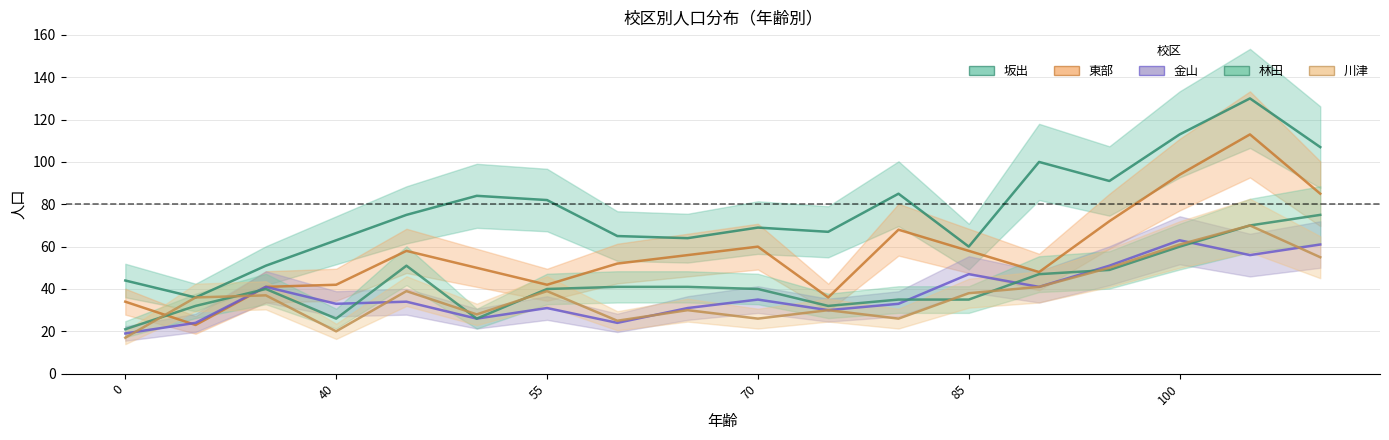

How many distinct data groups are displayed?

5